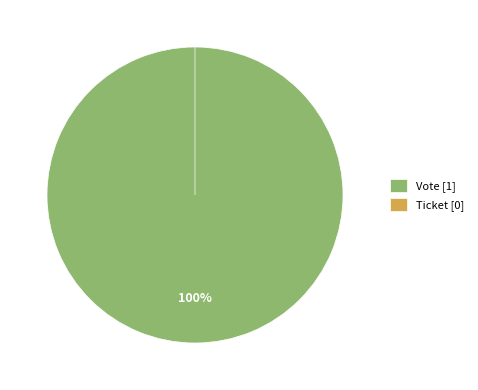

To the nearest percent, what is the combined percentage of Ticket and Vote?

100%